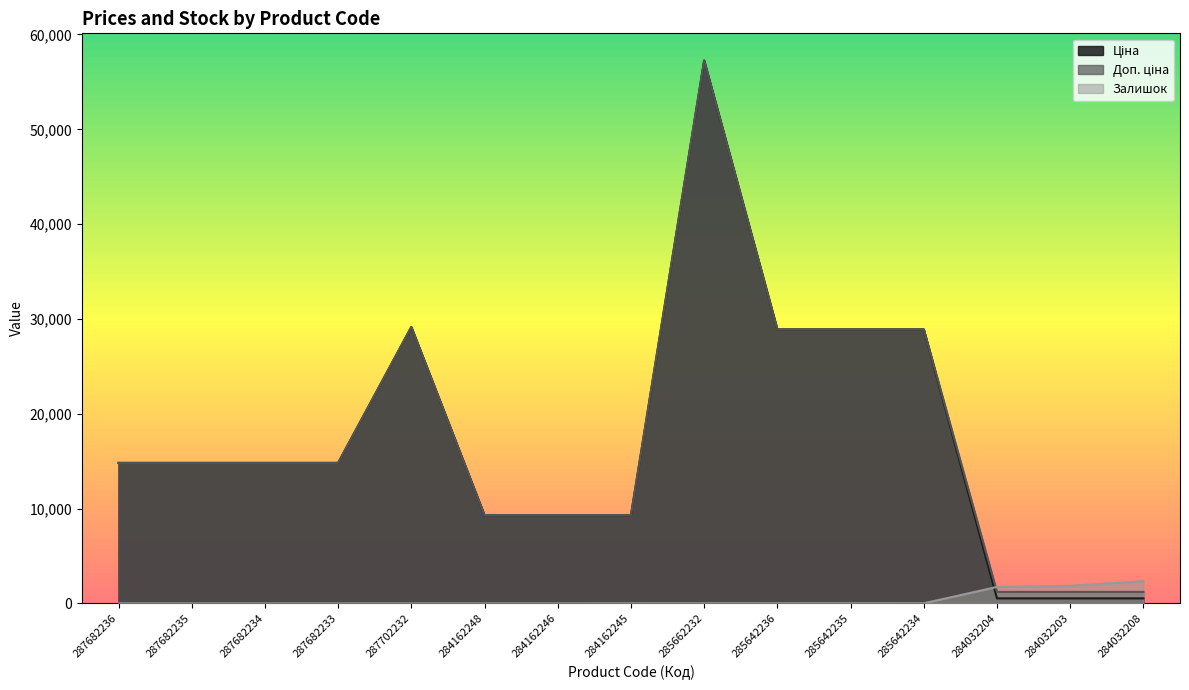

How many values in the Ціна series are below 14817?

6